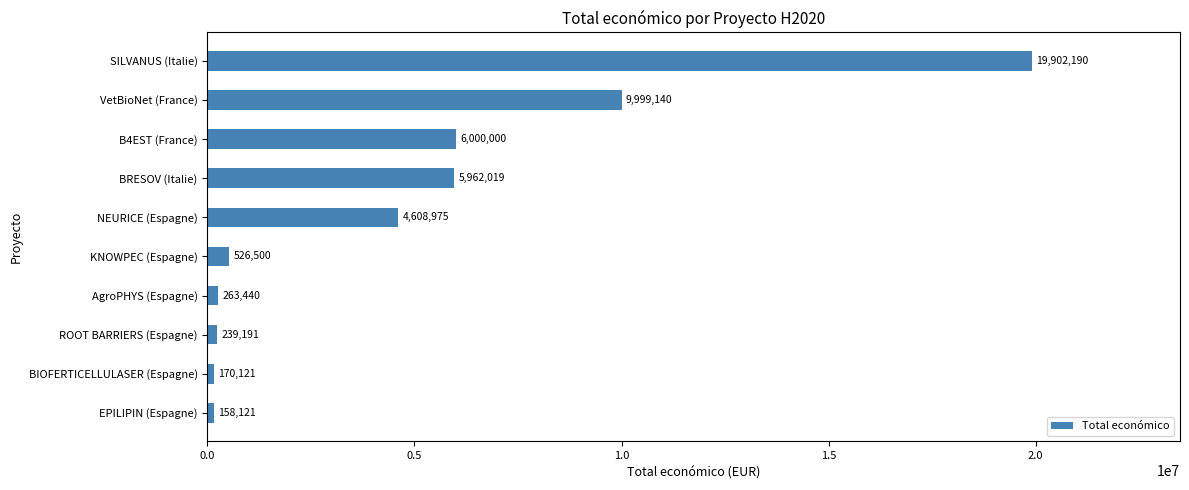

How many bars are there in total?

10